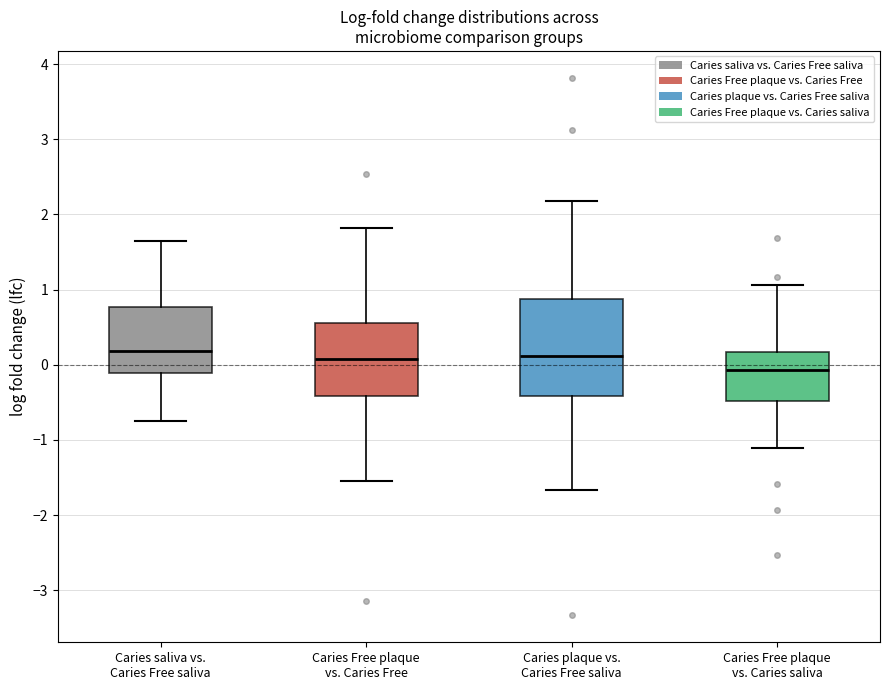

Where is the lower edge of the box for Caries saliva vs. Caries Free saliva on the y-axis? The values are not printed on the chart, so give them approximately, as read against the axis.

-0.1